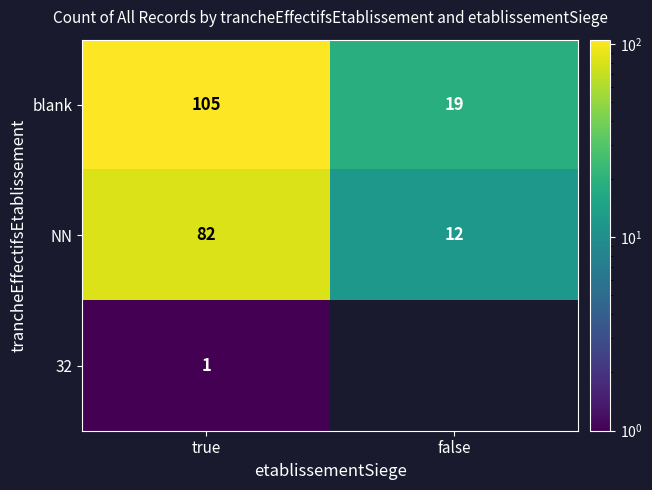

At which label does blank reach its peak?

true